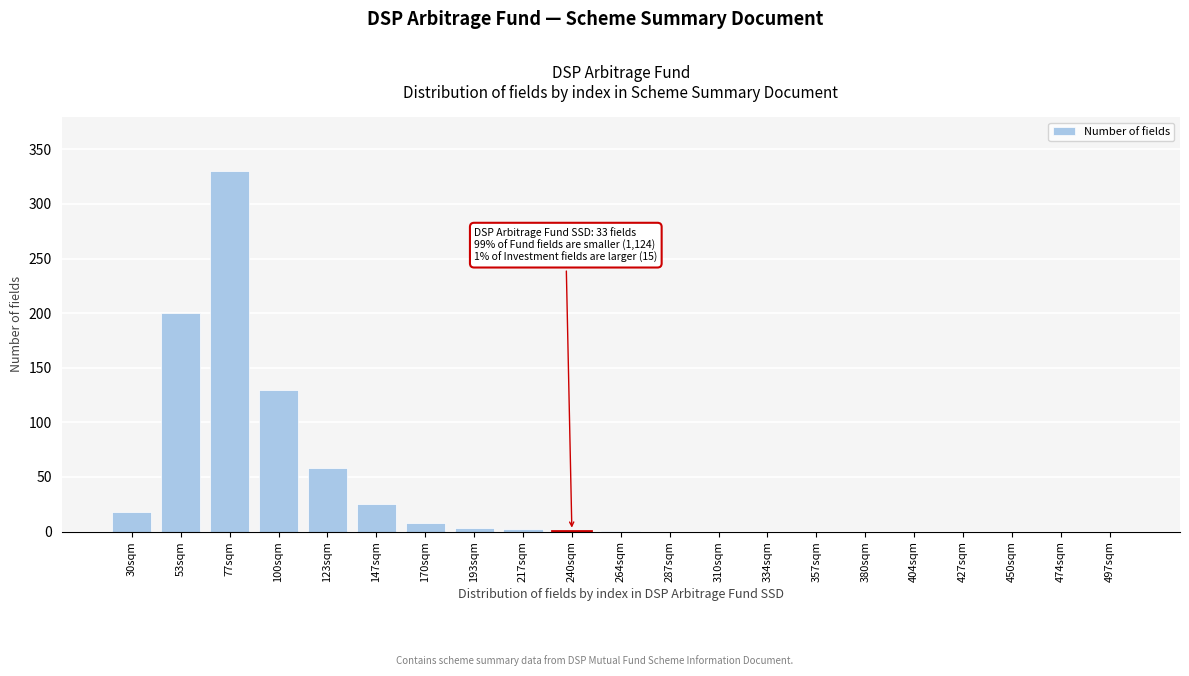

Which label corresponds to the largest value in the chart?

77sqm